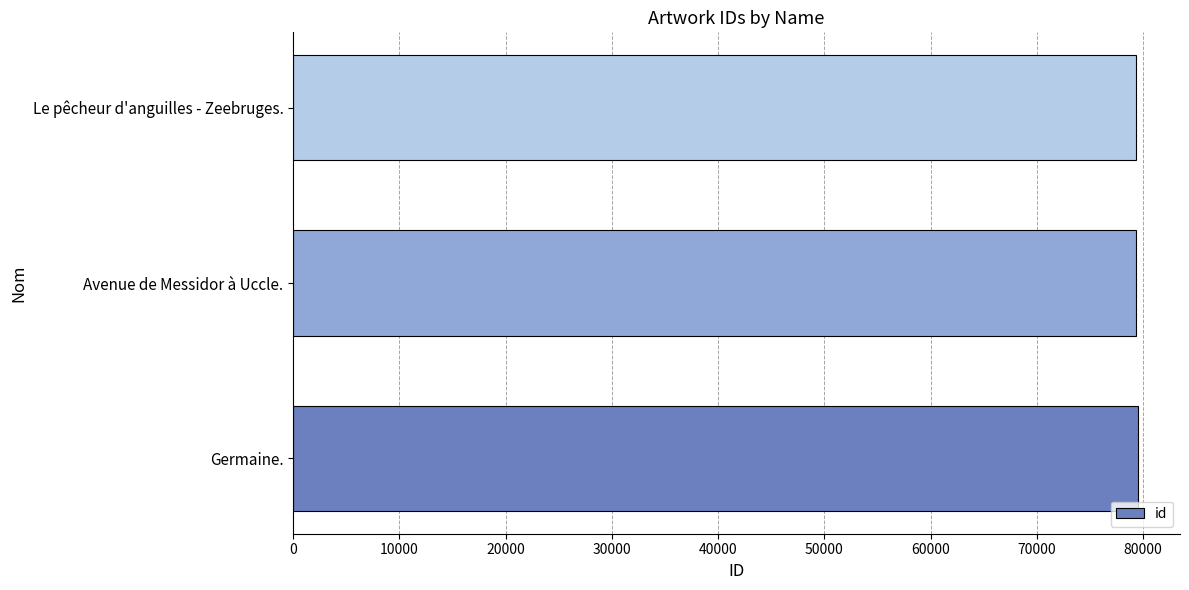

The chart shows a value of 79319 at Avenue de Messidor à Uccle.. True or false?

True